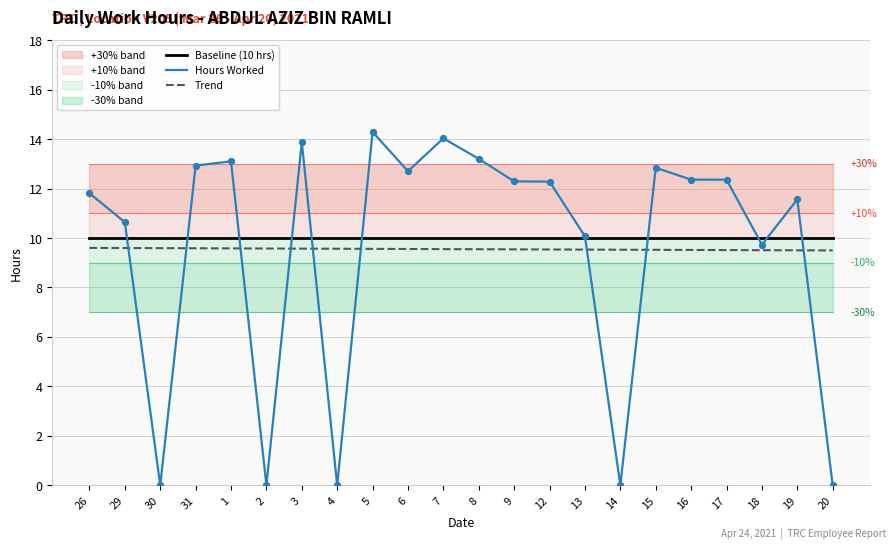

At which category is the sum across all series the highest?

5